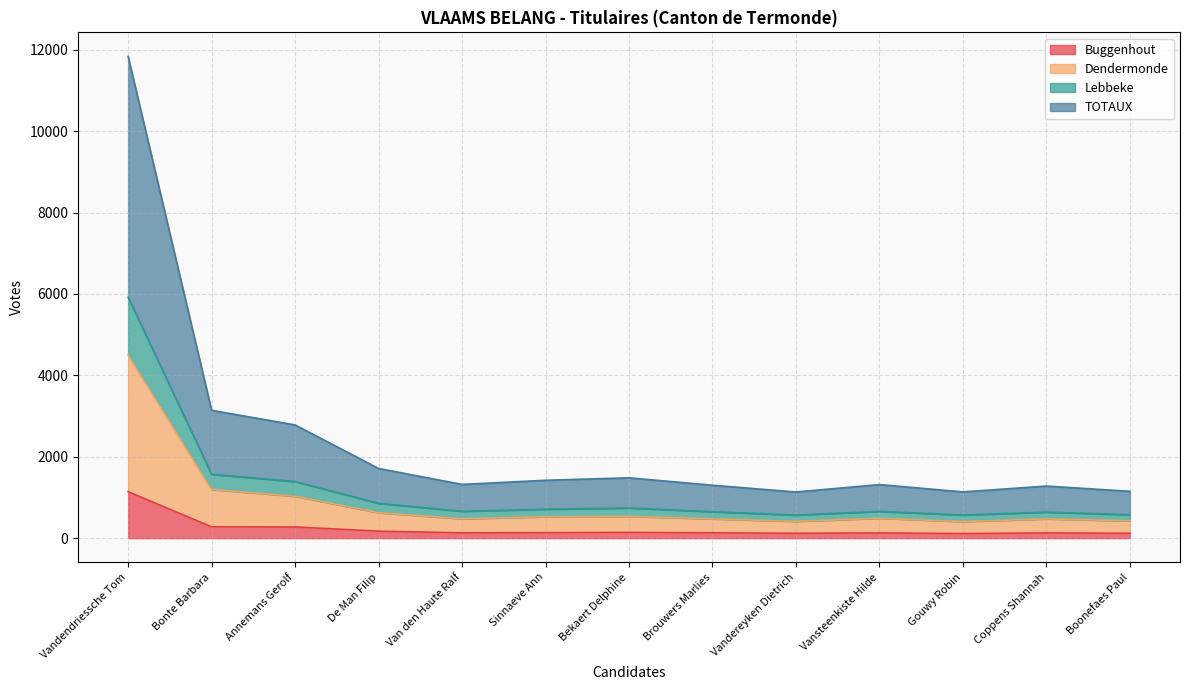

Does the chart display data point markers on the line(s)?

No